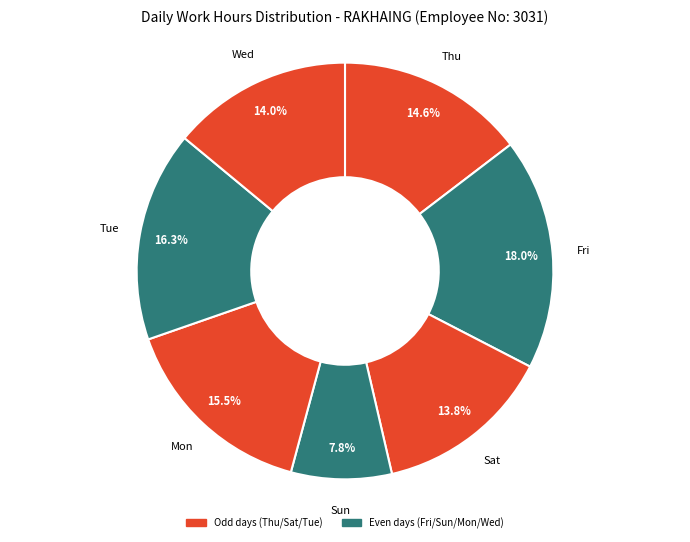

Is there a majority slice in this chart?

No